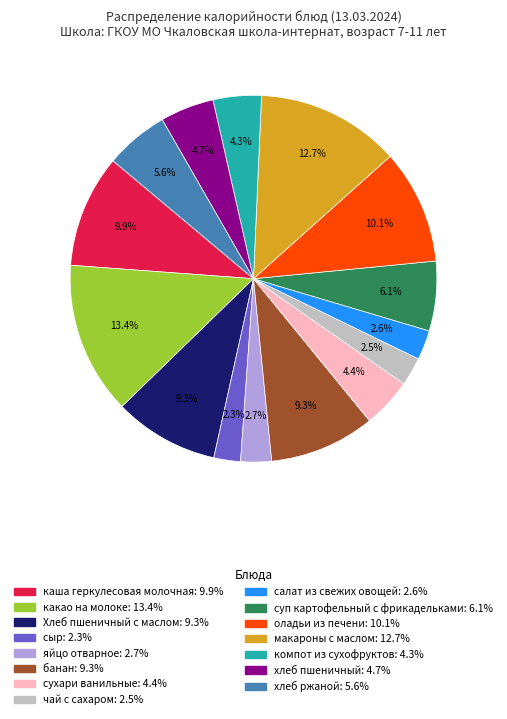

Is компот из сухофруктов the majority of the pie?

No